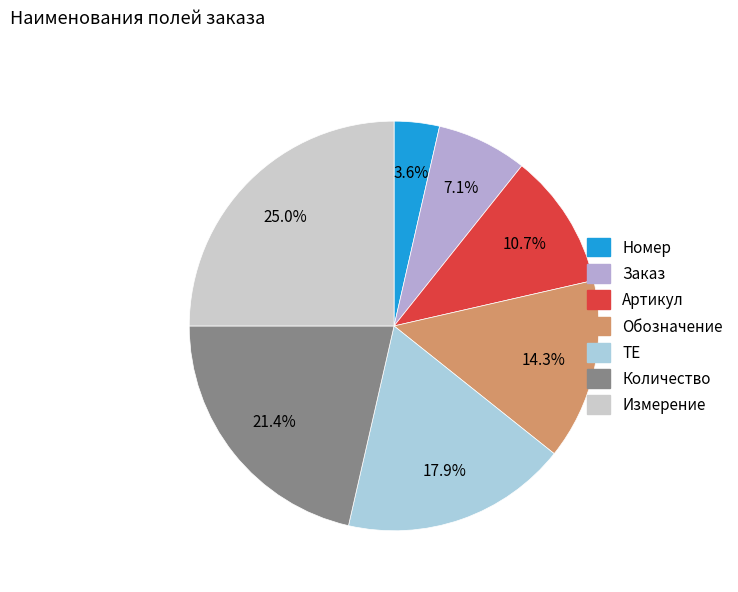

Is it true that Измерение is 36% of the pie?

False